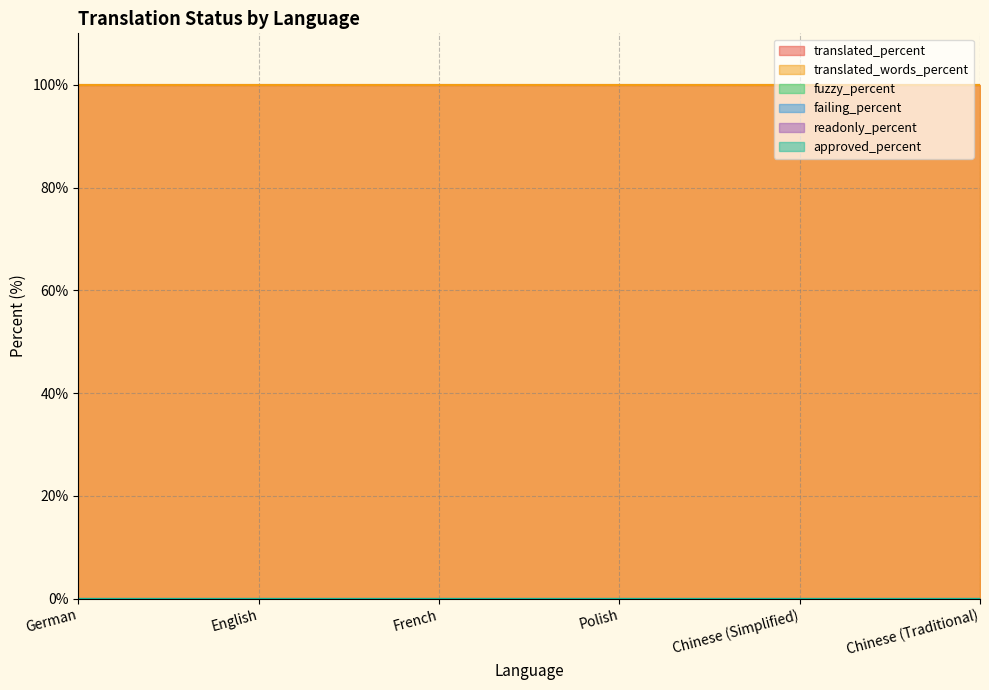

What are all the series names shown in the legend?

translated_percent, translated_words_percent, fuzzy_percent, failing_percent, readonly_percent, approved_percent